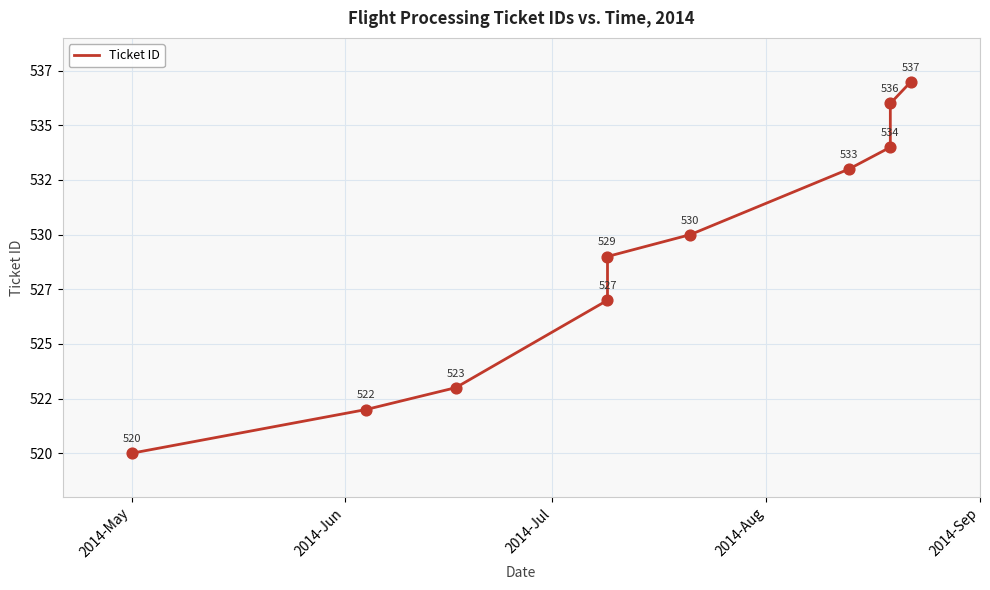

Which has a higher value, 2014-Jun or 2014-Sep?

2014-Sep